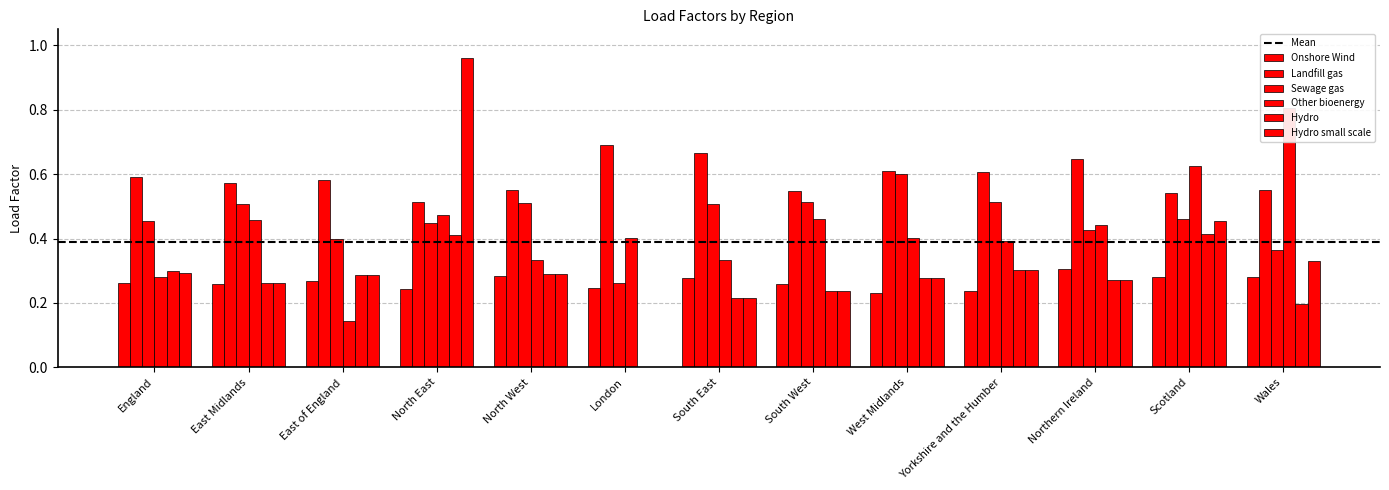

Are the bars grouped side by side (vs. stacked)?

Yes